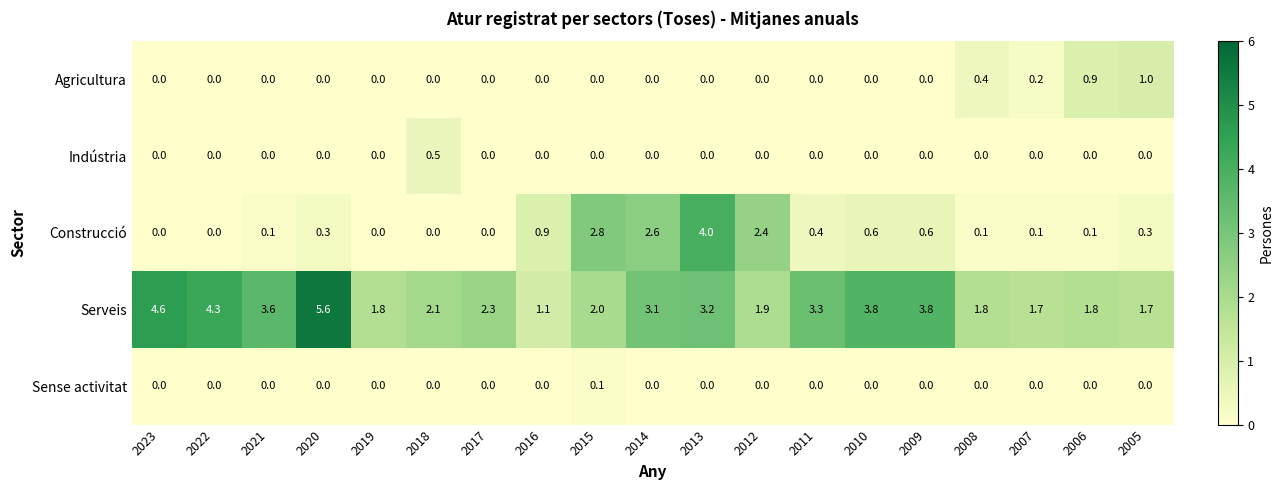

At how many categories does at least one series exceed 3?

9